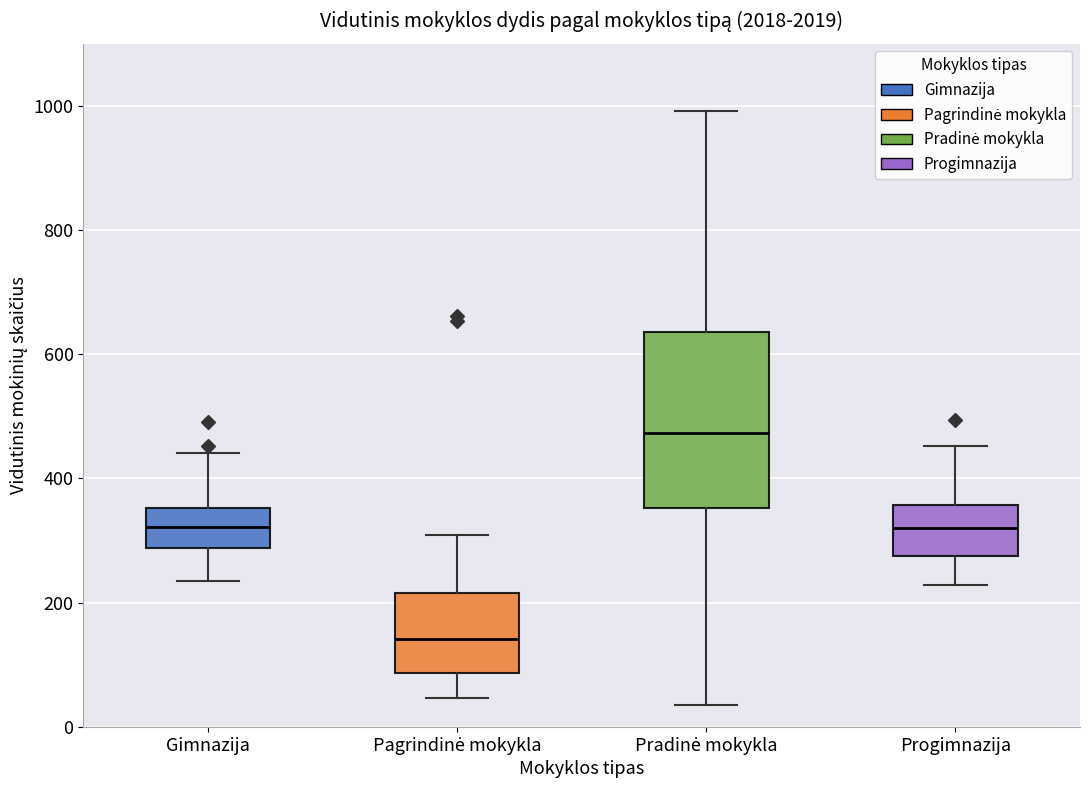

Which box is the tallest, from its lower edge to its upper edge?

Pradinė mokykla